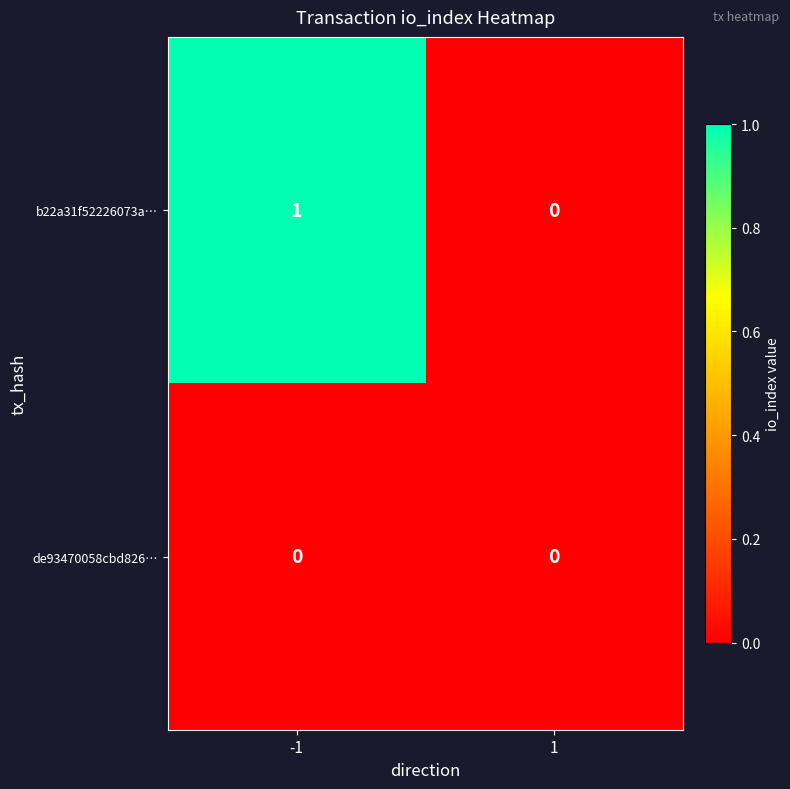

Which series has the largest total across all categories?

b22a31f52226073a…